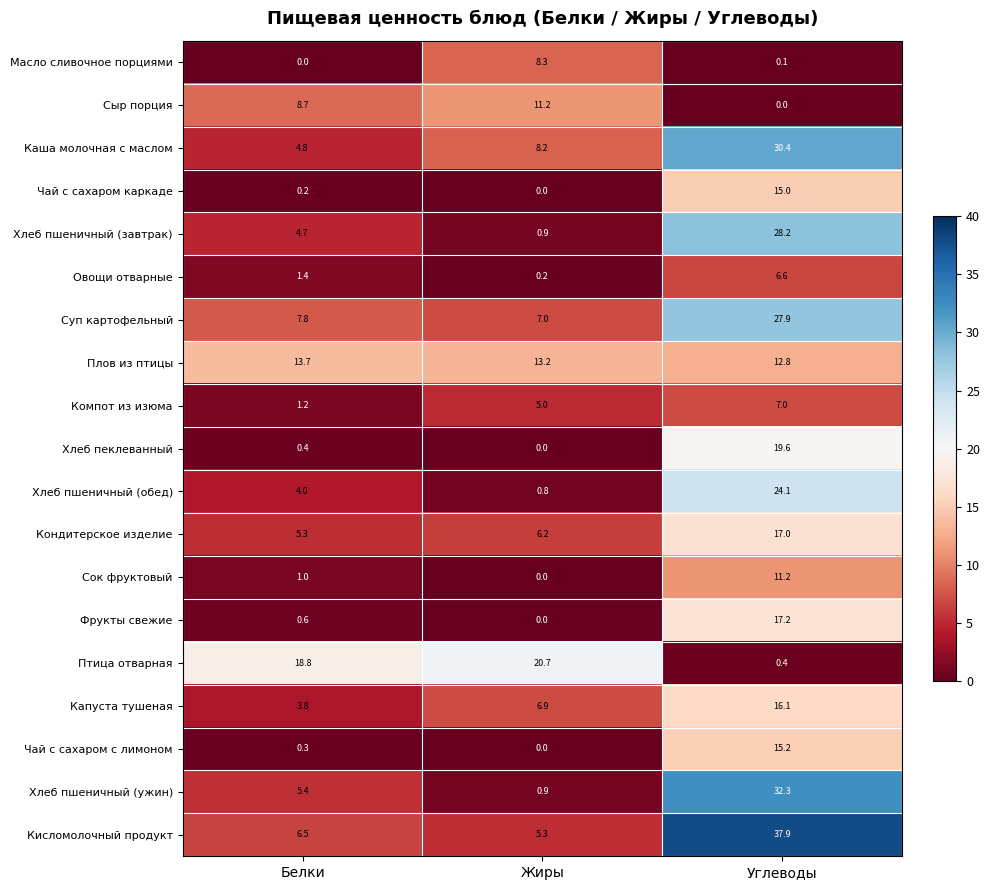

At which category is the sum across all series the highest?

Углеводы